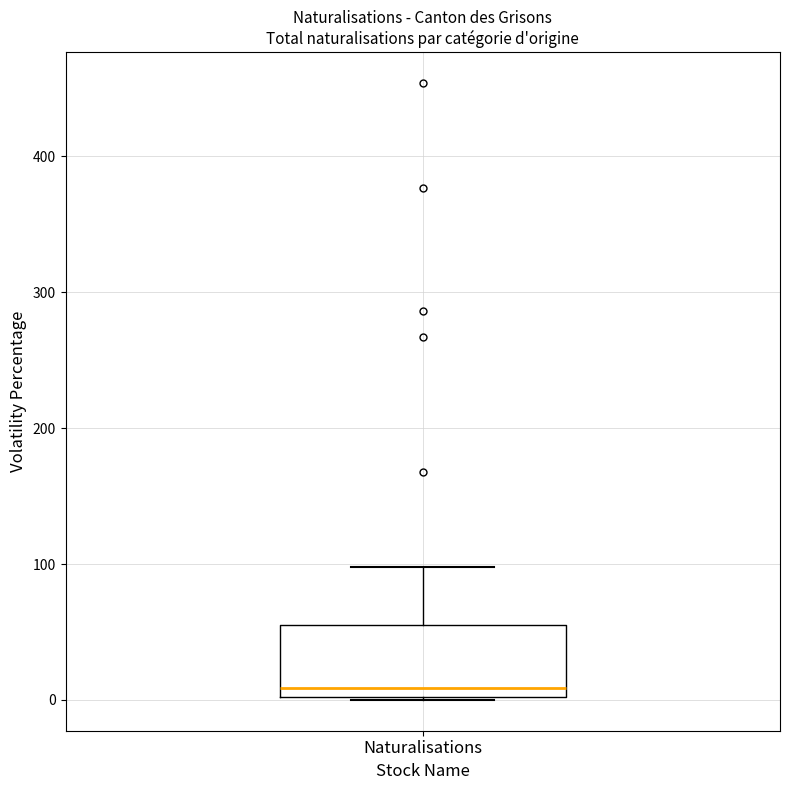

Transcribe this box plot: give where the median line is, the range the box spans, and where the two whiskers end, as read against the y-axis. The values are not printed on the chart, so give them approximately, as read against the axis.

median 10, box 0 to 50, whiskers 0 to 100